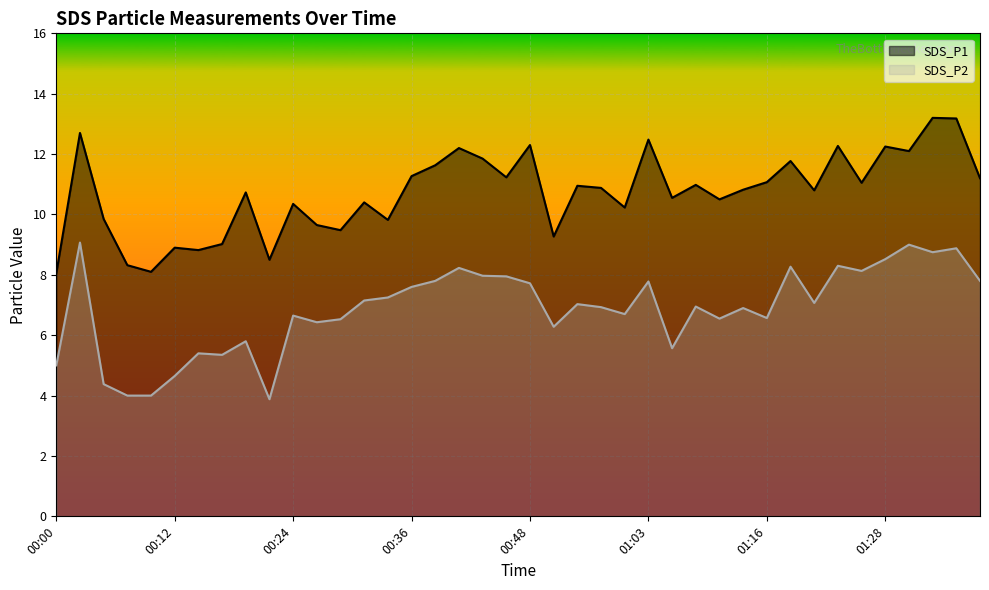

In SDS_P1, how many points are lower than both neighbors (excluding endpoints)?

13